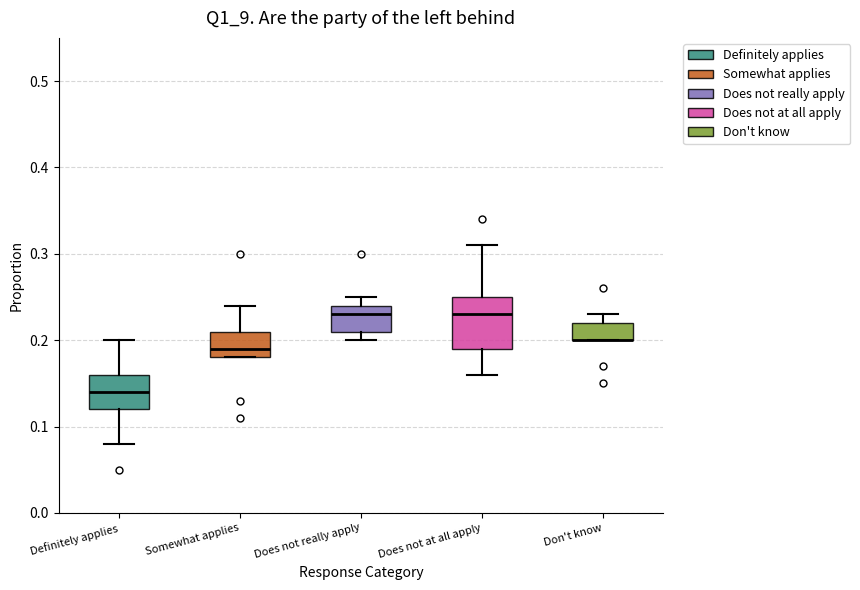

Reading left to right, transcribe this box plot: for each box, give where its median line is, the range the box spans, and where its two whiskers end, as read against the y-axis. The values are not printed on the chart, so give them approximately, as read against the axis.

Definitely applies: median 0.14, box 0.12 to 0.16, whiskers 0.08 to 0.20
Somewhat applies: median 0.19, box 0.18 to 0.21, whiskers 0.18 to 0.24
Does not really apply: median 0.23, box 0.21 to 0.24, whiskers 0.20 to 0.25
Does not at all apply: median 0.23, box 0.19 to 0.25, whiskers 0.16 to 0.31
Don't know: median 0.20 (drawn on the box's lower edge), box 0.20 to 0.22, whiskers 0.20 to 0.23